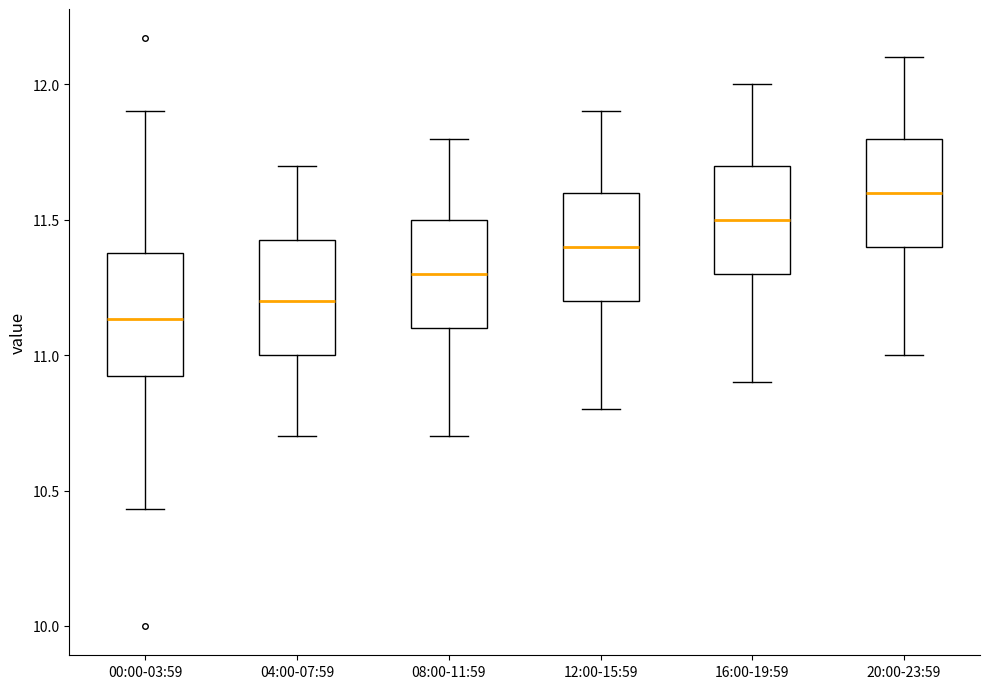

Which box has the lowest median line?

00:00-03:59